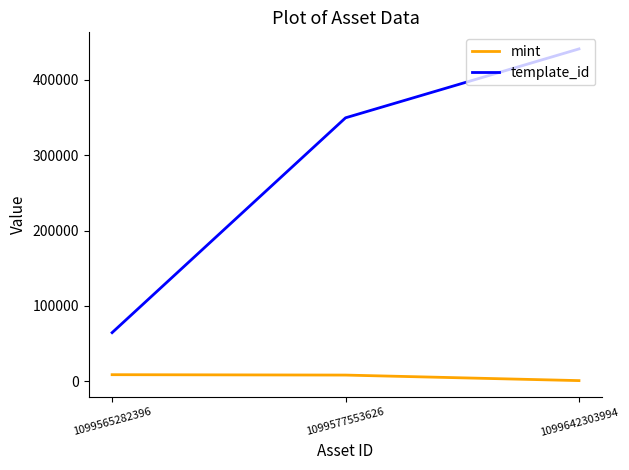

At 1099577553626, list the series in order from largest to smallest.

template_id, mint